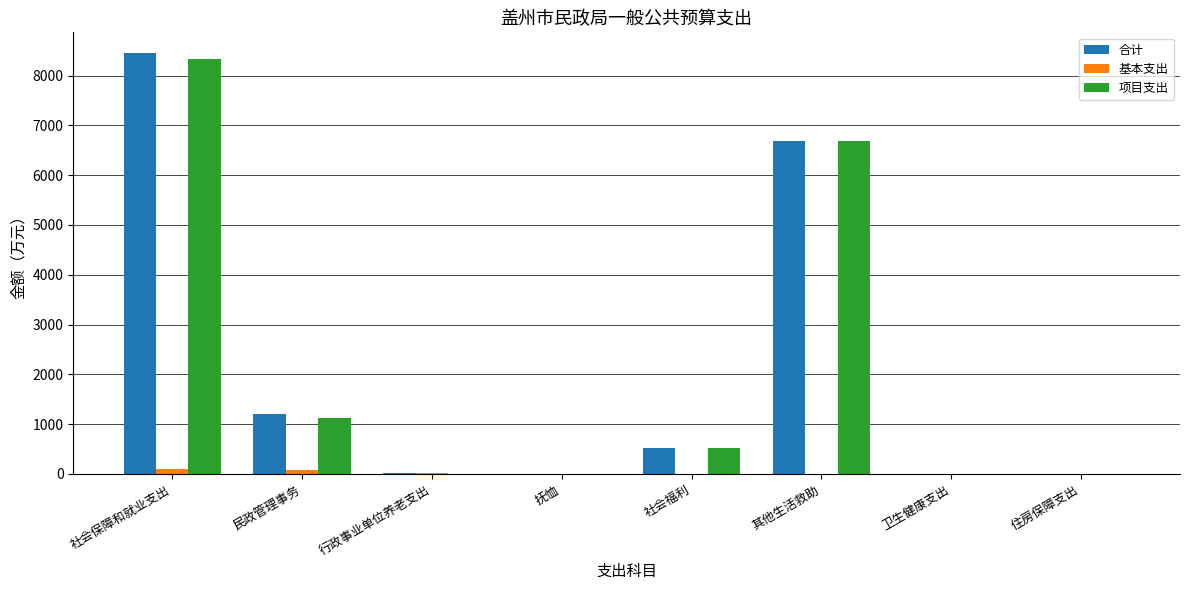

At which category is the sum across all series the highest?

社会保障和就业支出